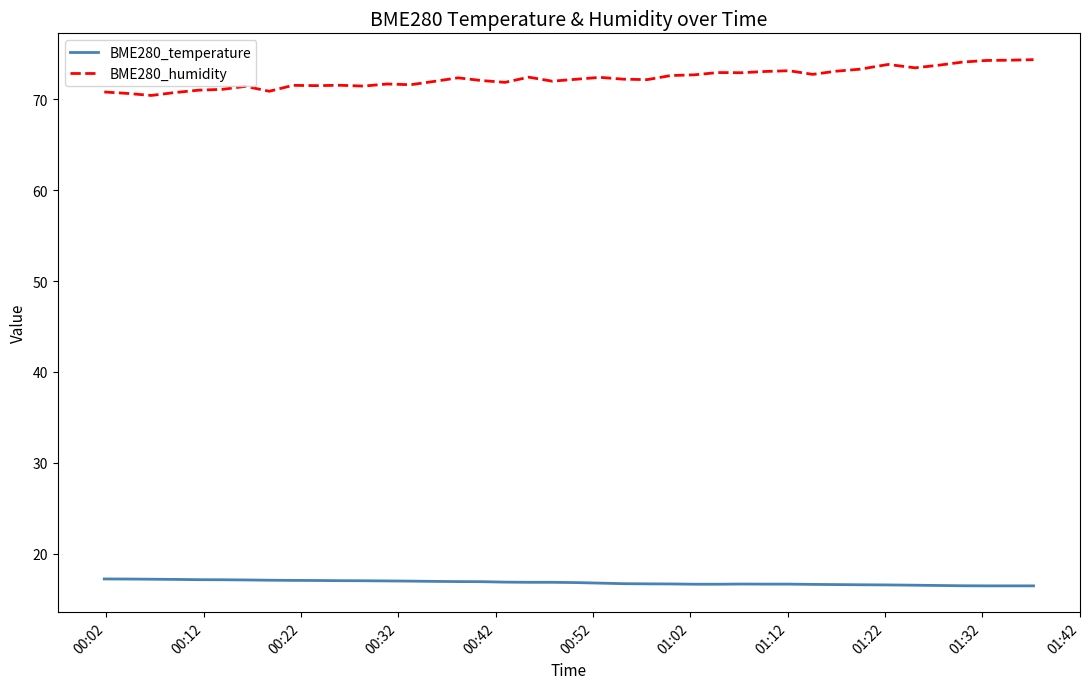

Is this an area chart (filled region under the line)?

No